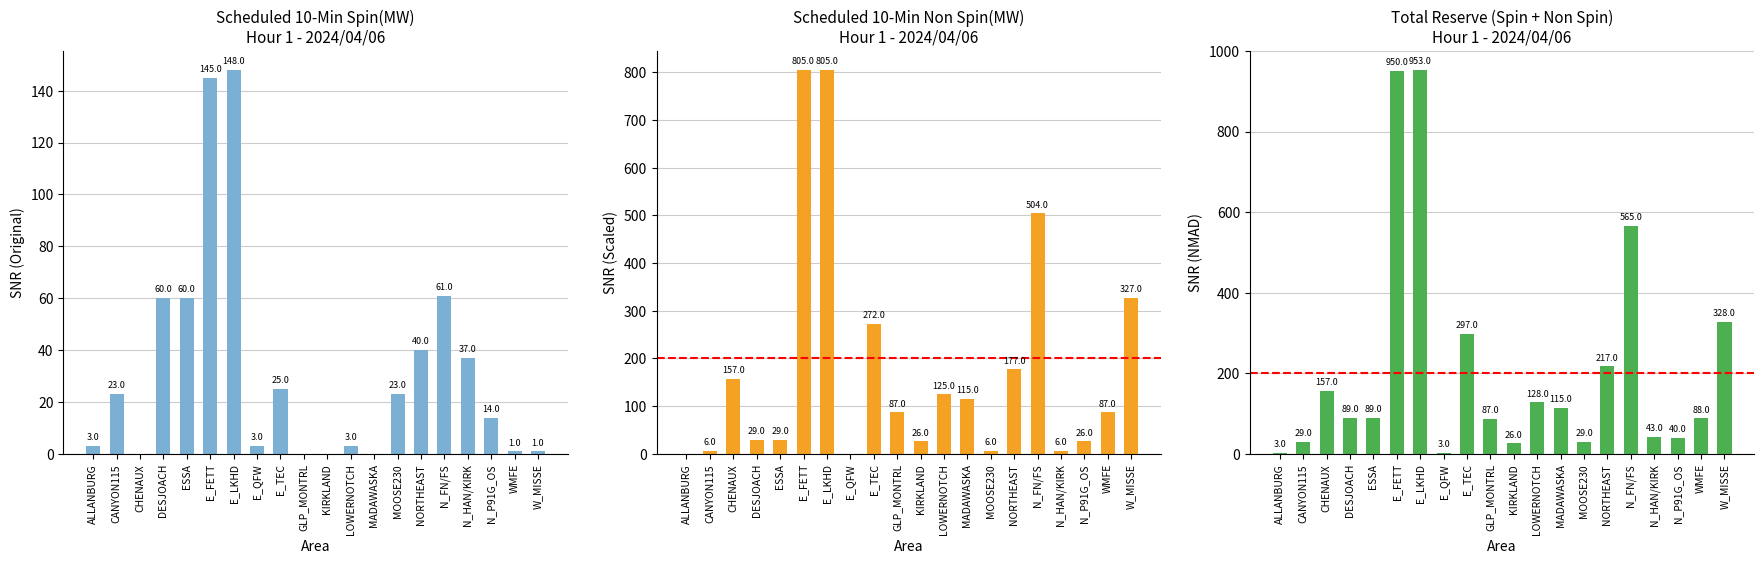

At which label does Scheduled 10-Min Non Spin(MW) first exceed 87?

CHENAUX